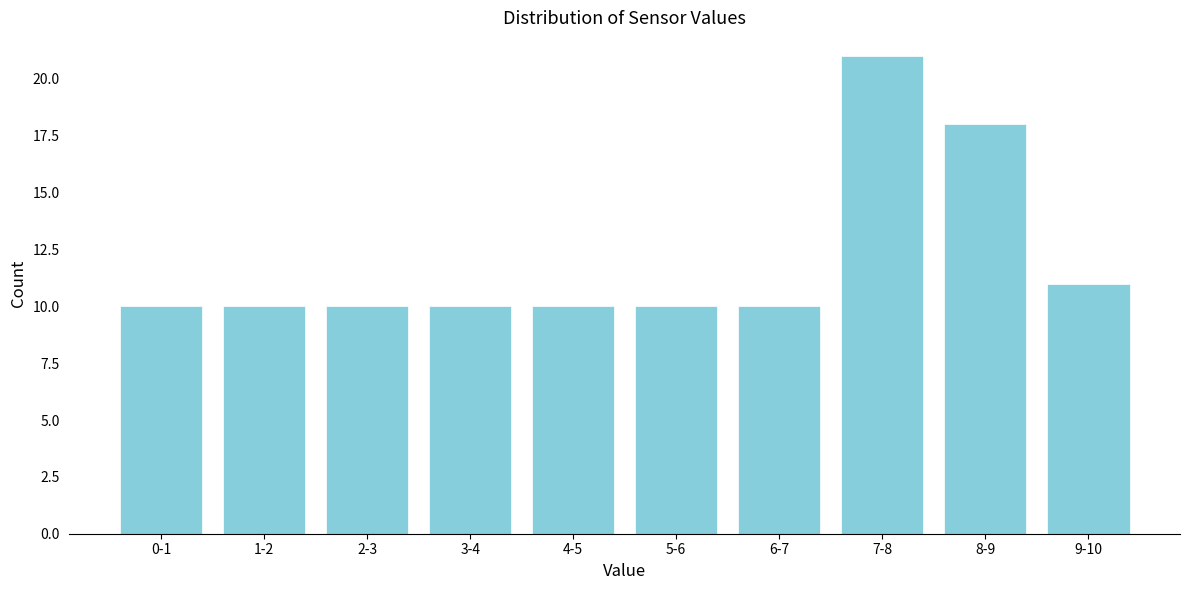

Reading left to right, what are all the values shown in this chart?

0-1=10	1-2=10	2-3=10	3-4=10	4-5=10	5-6=10	6-7=10	7-8=21	8-9=18	9-10=11